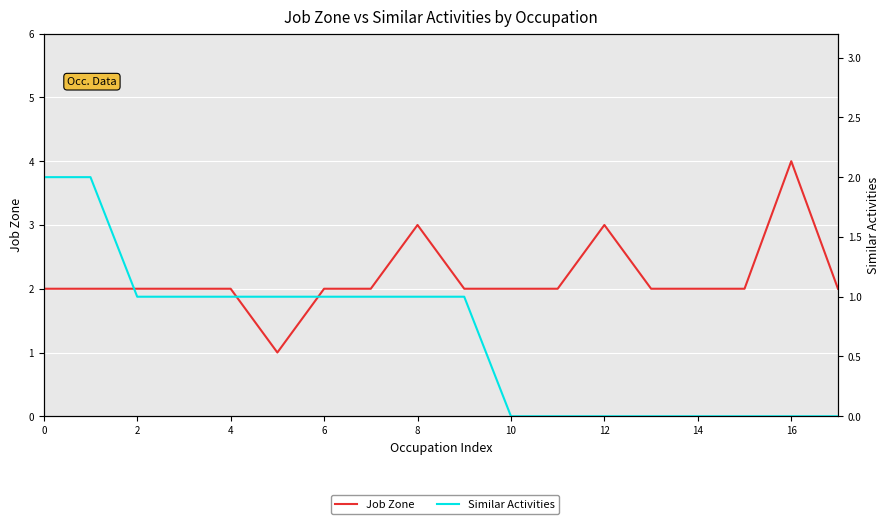

Reading left to right, what are all the values shown in this chart?

Job Zone: 2	2	2	2	2	1	2	2	3	2	2	2	3	2	2	2	4	2
Similar Activities: 2	2	1	1	1	1	1	1	1	1	0	0	0	0	0	0	0	0